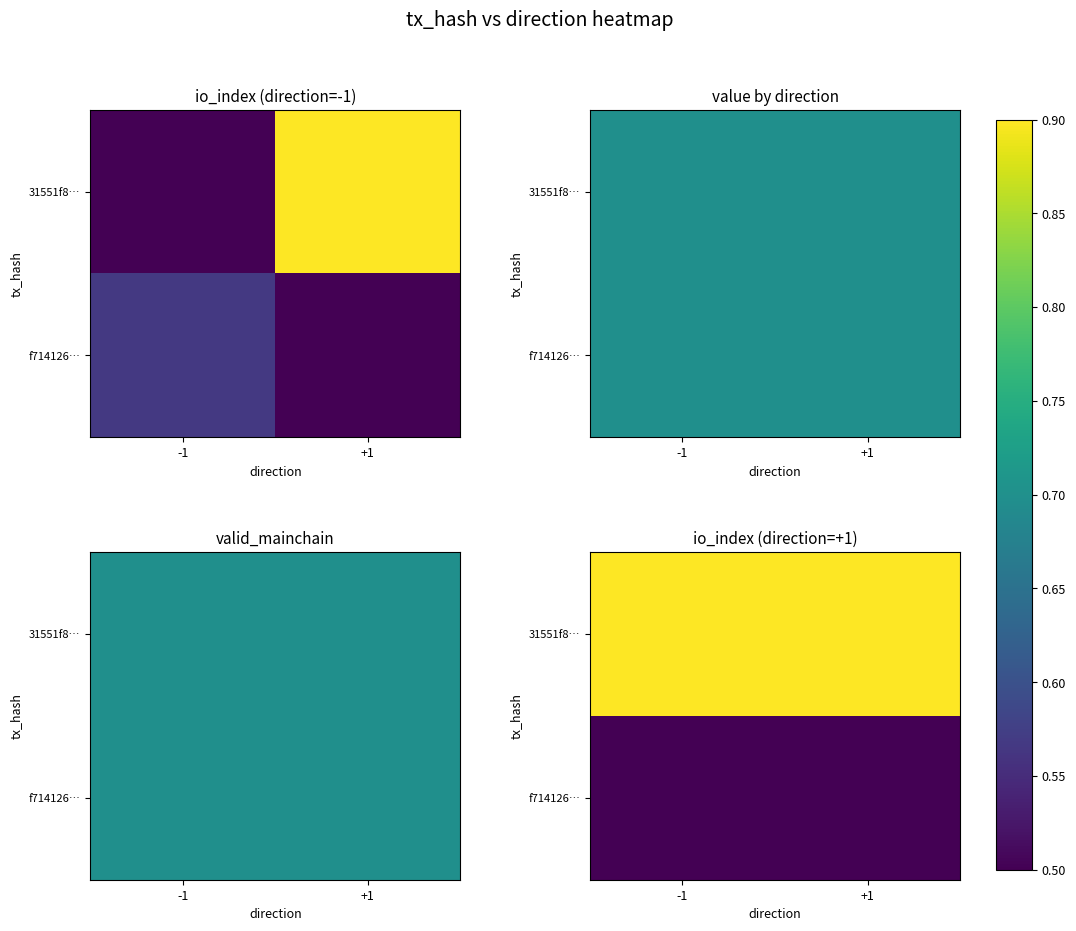

How many series are shown in this chart?

2